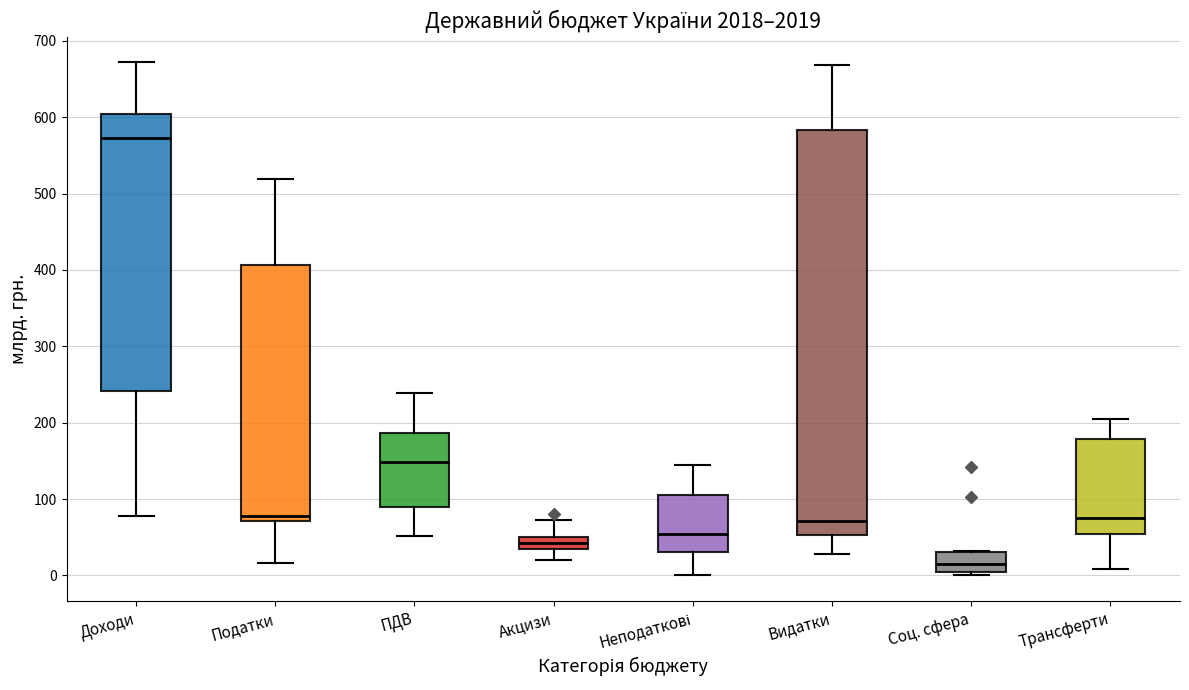

Reading left to right, transcribe this box plot: for each box, give where its median line is, the range the box spans, and where its two whiskers end, as read against the y-axis. The values are not printed on the chart, so give them approximately, as read against the axis.

Доходи: median 570, box 240 to 600, whiskers 80 to 670
Податки: median 80, box 70 to 410, whiskers 20 to 520
ПДВ: median 150, box 90 to 190, whiskers 50 to 240
Акцизи: median 40 (inside the box), box 40 to 50, whiskers 20 to 70
Неподаткові: median 50, box 30 to 110, whiskers 0 to 140
Видатки: median 70, box 50 to 580, whiskers 30 to 670
Соц. сфера: median 20, box 0 to 30, whiskers 0 (just below the box's lower edge) to 30
Трансферти: median 80, box 50 to 180, whiskers 10 to 210